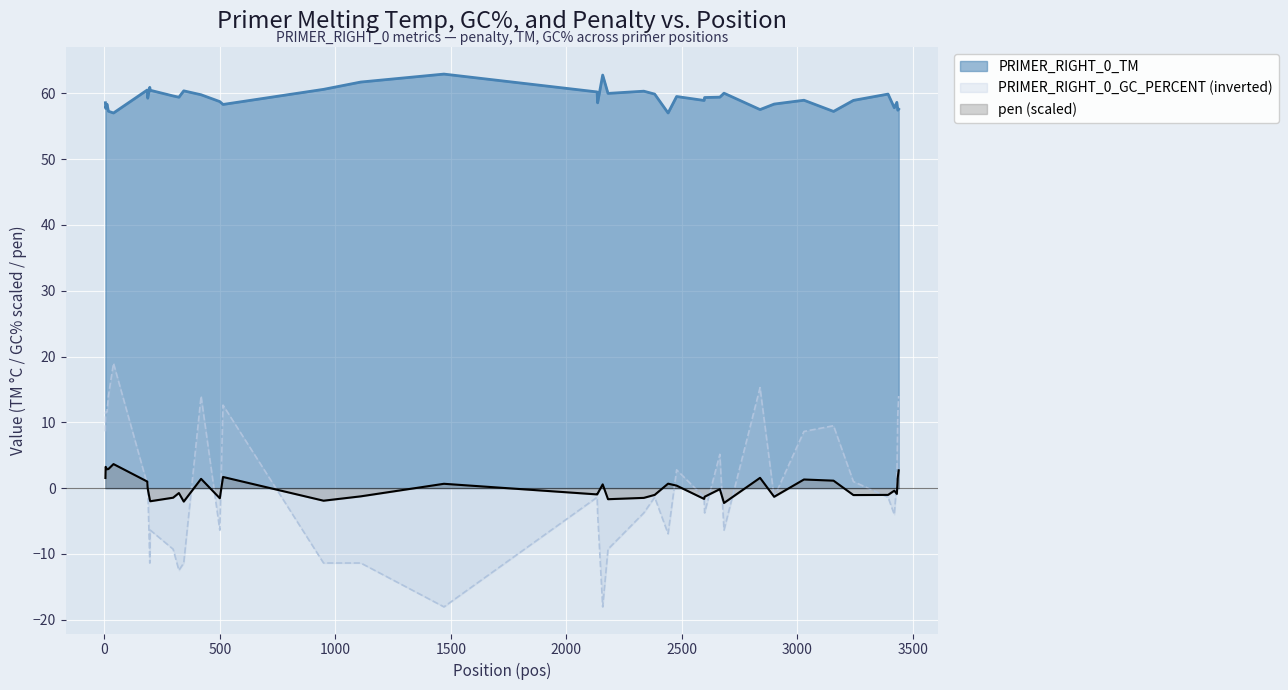

Which series has the largest total across all categories?

PRIMER_RIGHT_0_TM